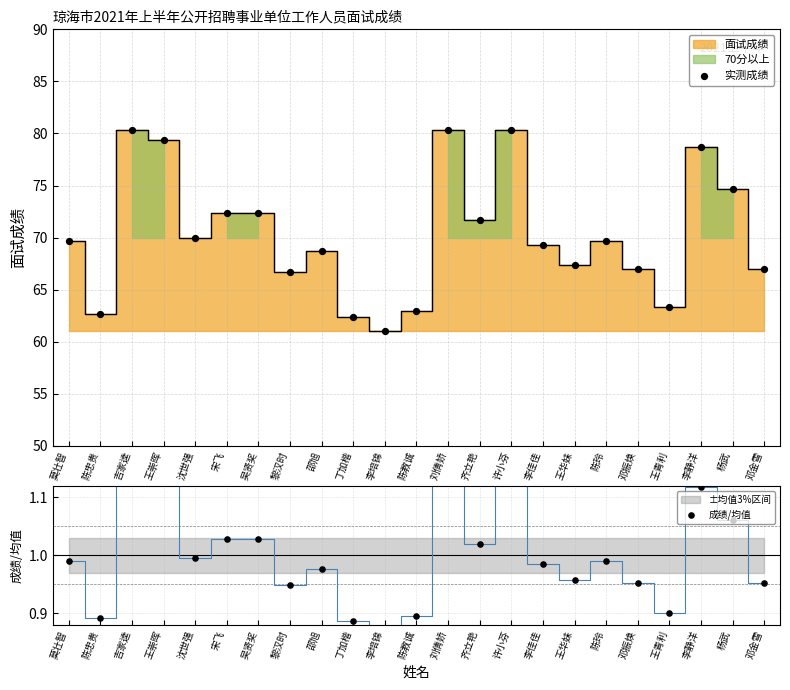

Which series has the largest total across all categories?

实测成绩